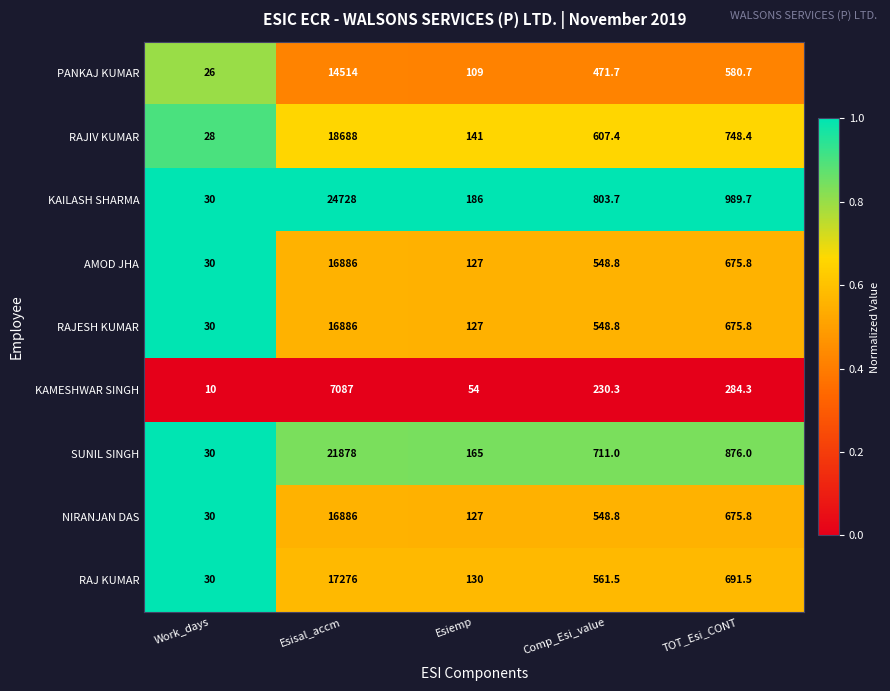

What is the total value across all series at Esisal_accm?

154829.0